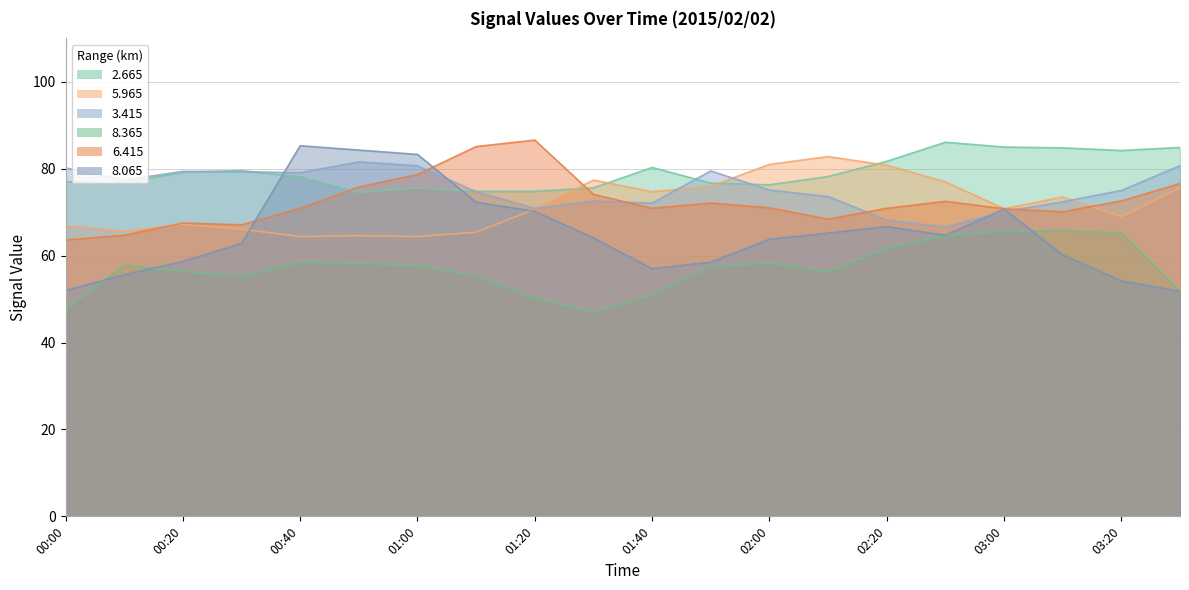

In 8.065, how many points are lower than both neighbors (excluding endpoints)?

2